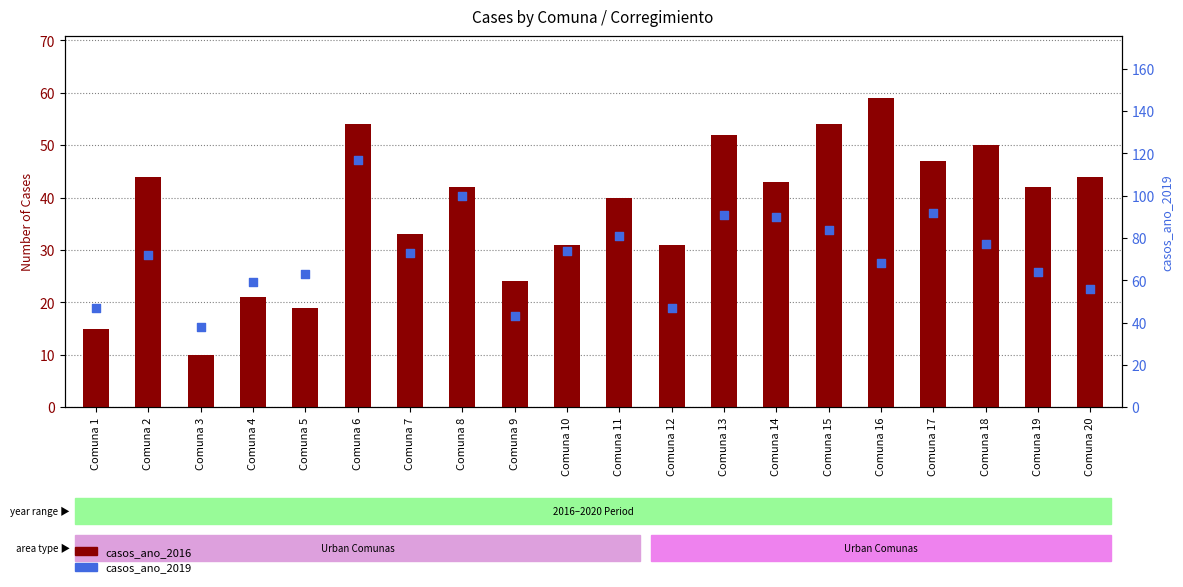

What is the total value across all series at Comuna 7?

106